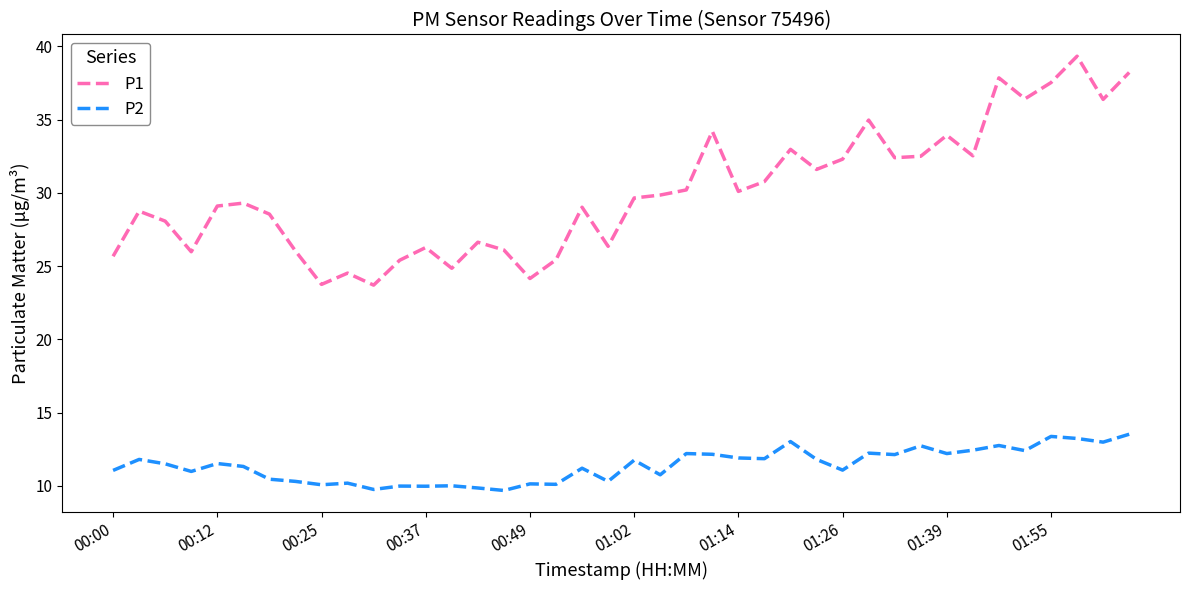

What is the minimum value for P2?

9.7